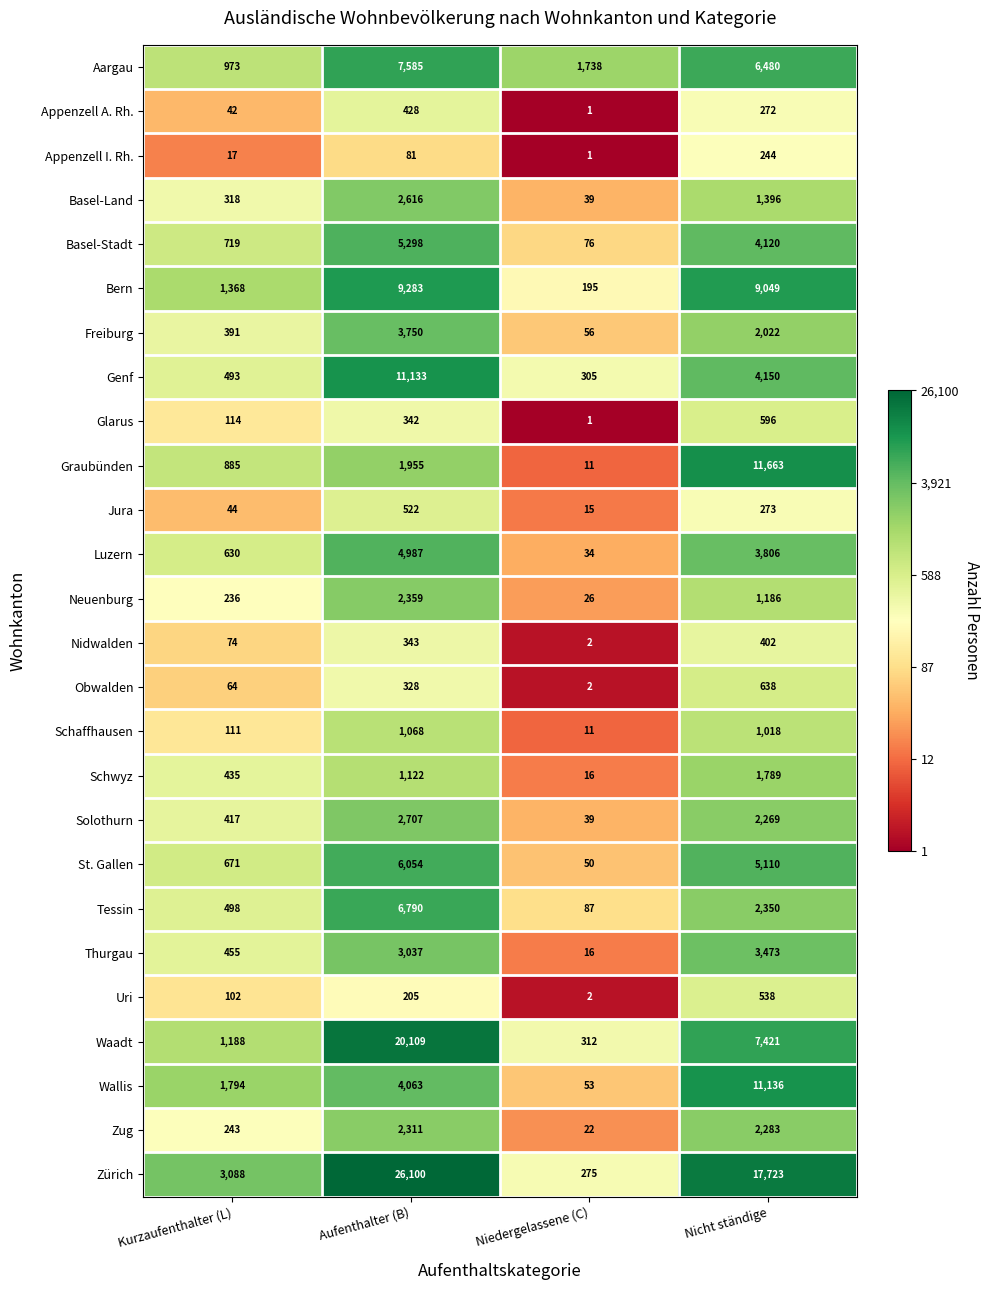

Which series has the largest total across all categories?

Zürich